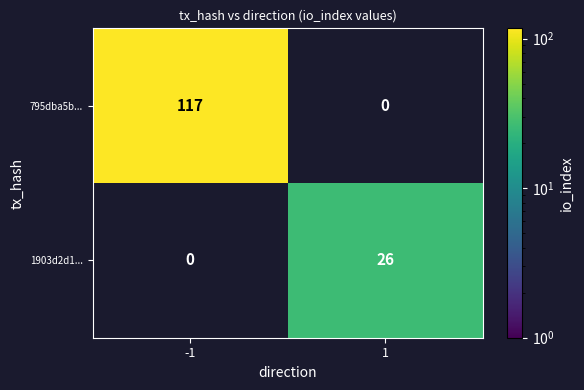

Which series has the largest total across all categories?

795dba5b...